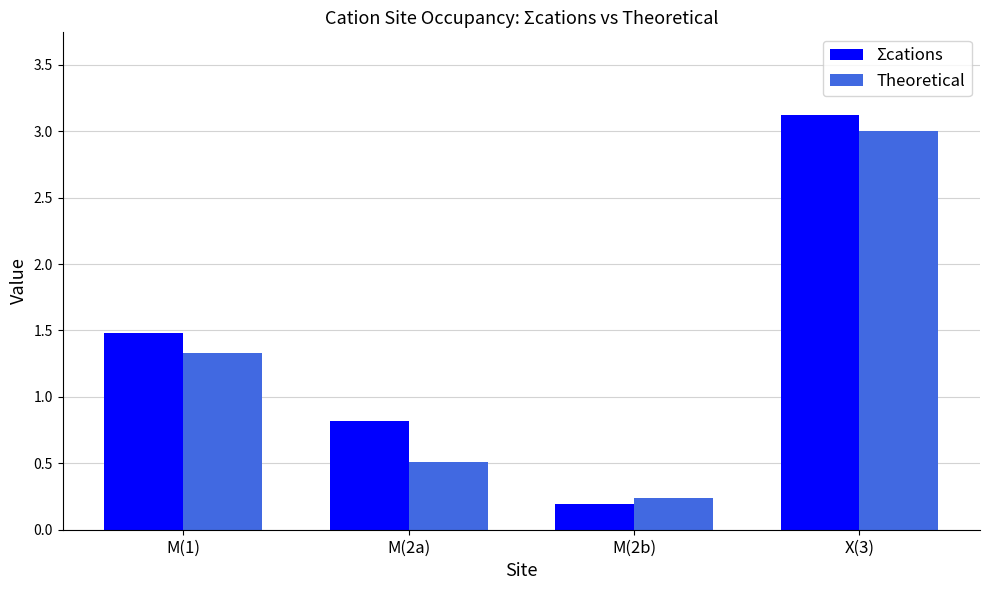

What is the difference between the maximum and minimum values in the Theoretical series?

2.8